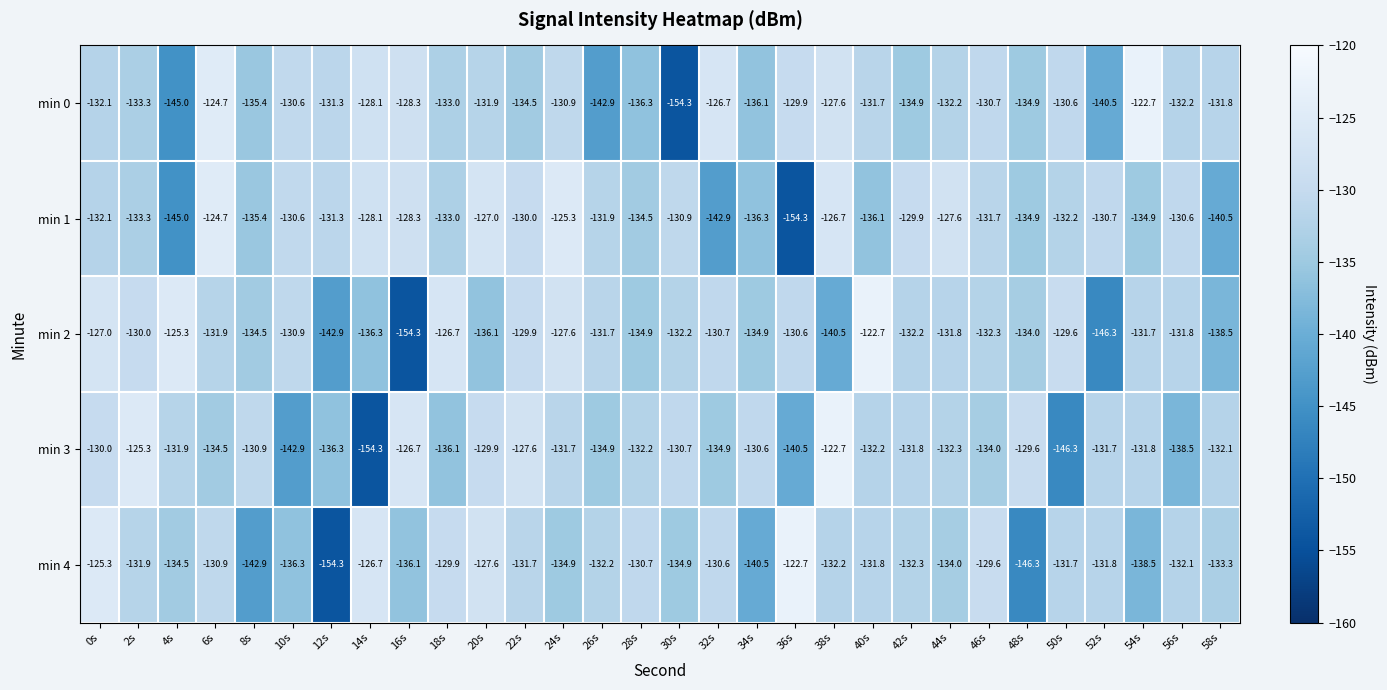

What is the sum of all min 3 values?

-4004.9